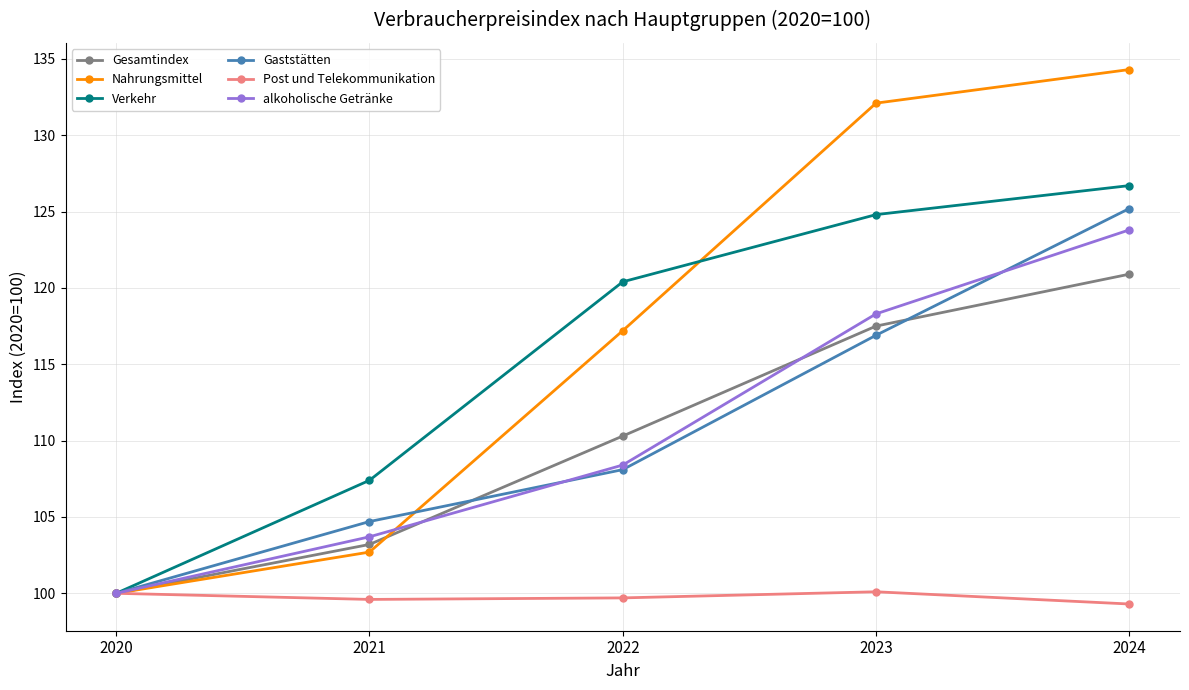

Where does the Verkehr series first go above 120?

2022